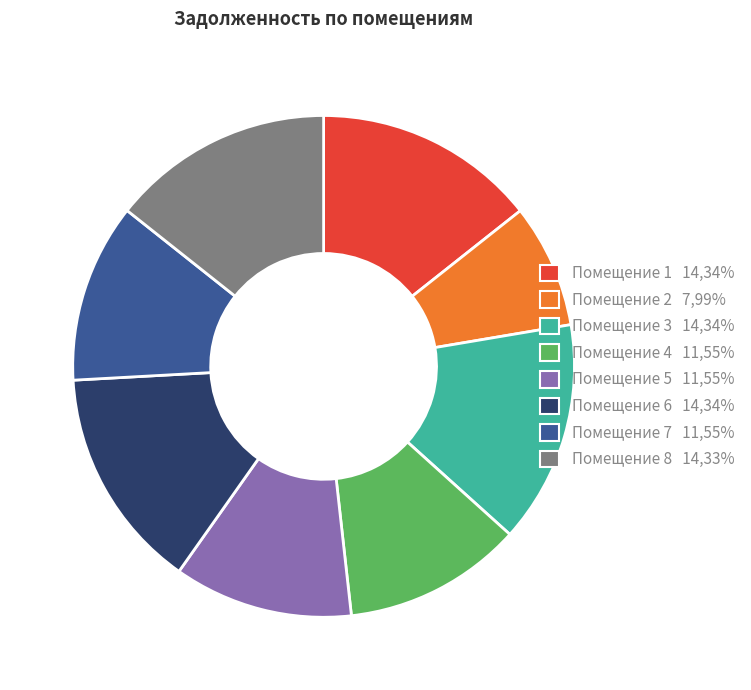

The Помещение 6 14,34% slice represents 14% of the pie. True or false?

True